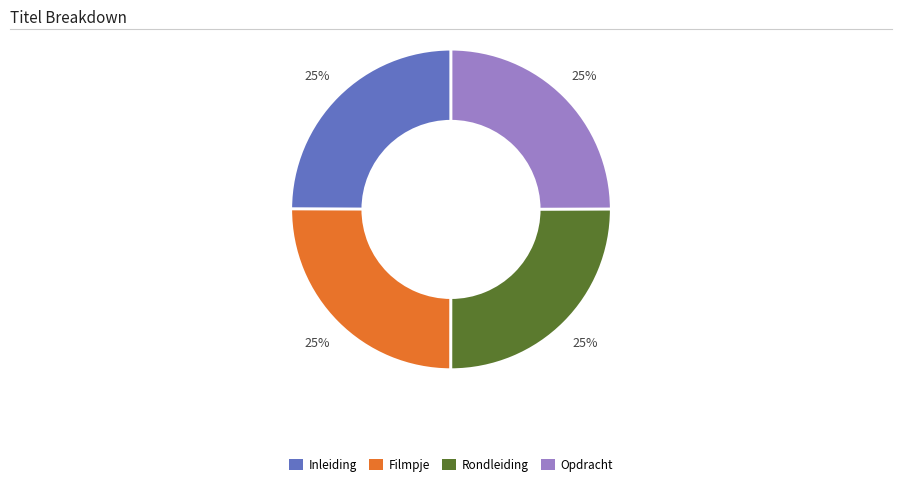

Is there any slice that represents more than half of the pie?

No